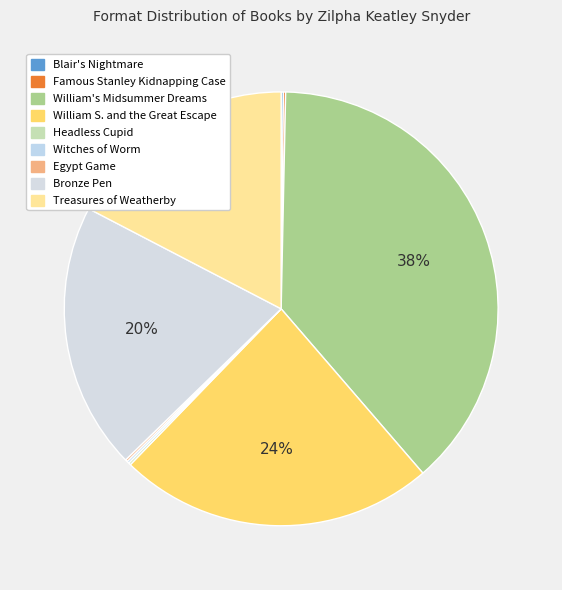

The William's Midsummer Dreams slice represents 48% of the pie. True or false?

False